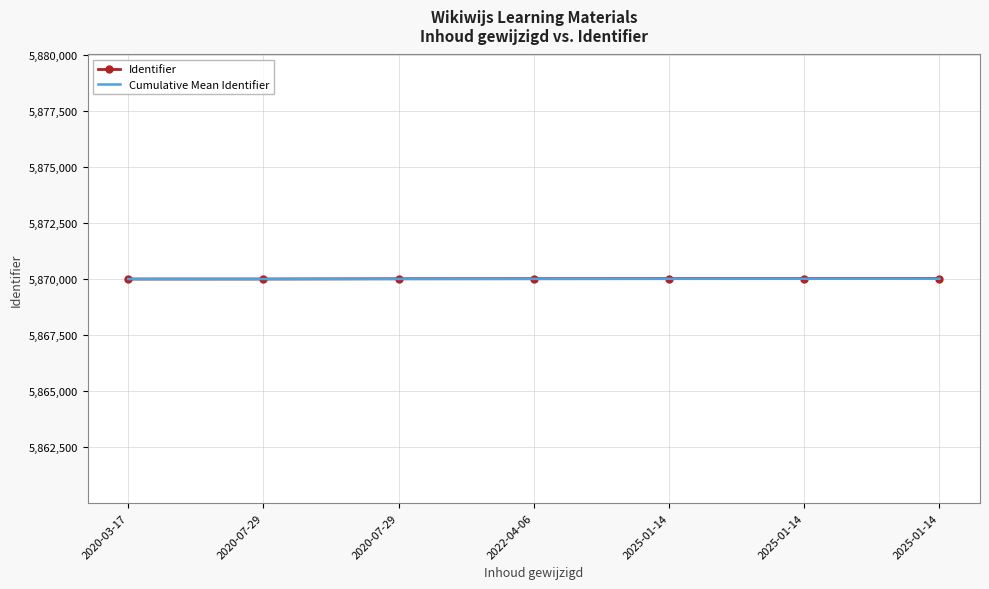

What are all the series names shown in the legend?

Identifier, Cumulative Mean Identifier